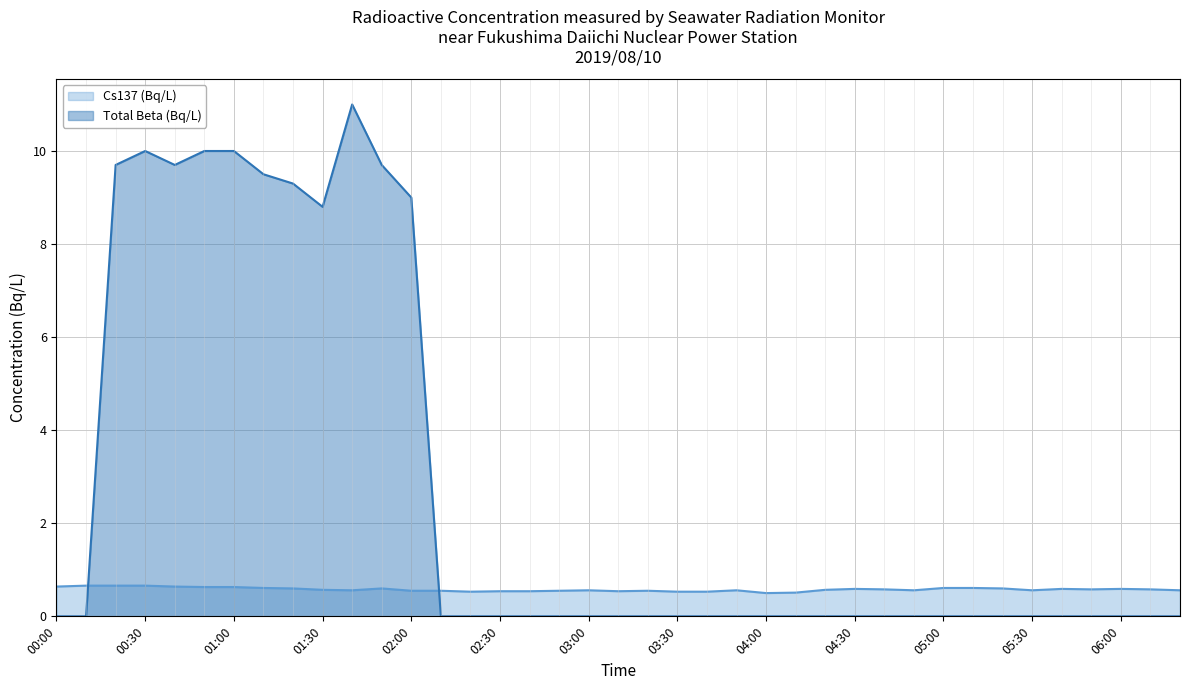

How many categories are shown in the chart?

39